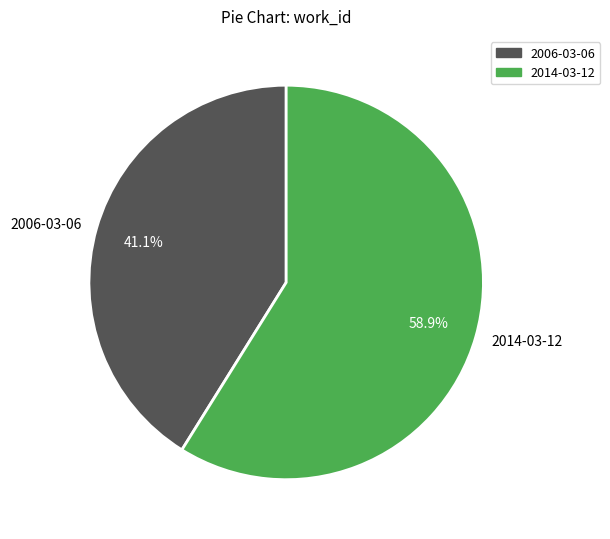

To the nearest percent, what is the combined percentage of 2006-03-06 and 2014-03-12?

100%